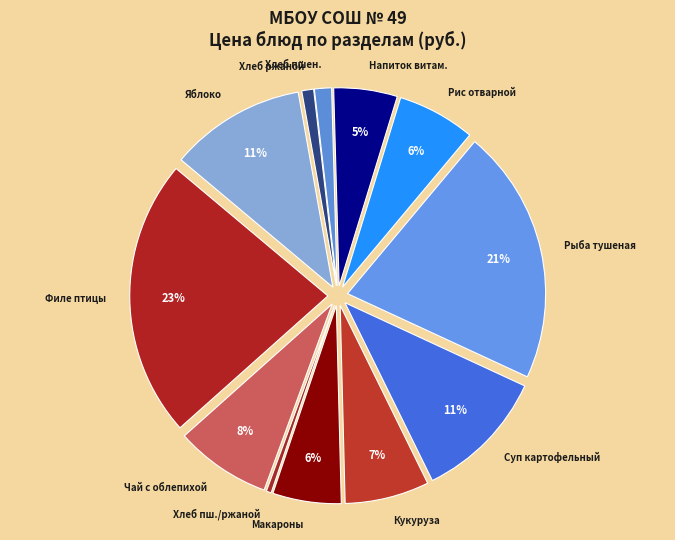

Is there any slice that represents more than half of the pie?

No